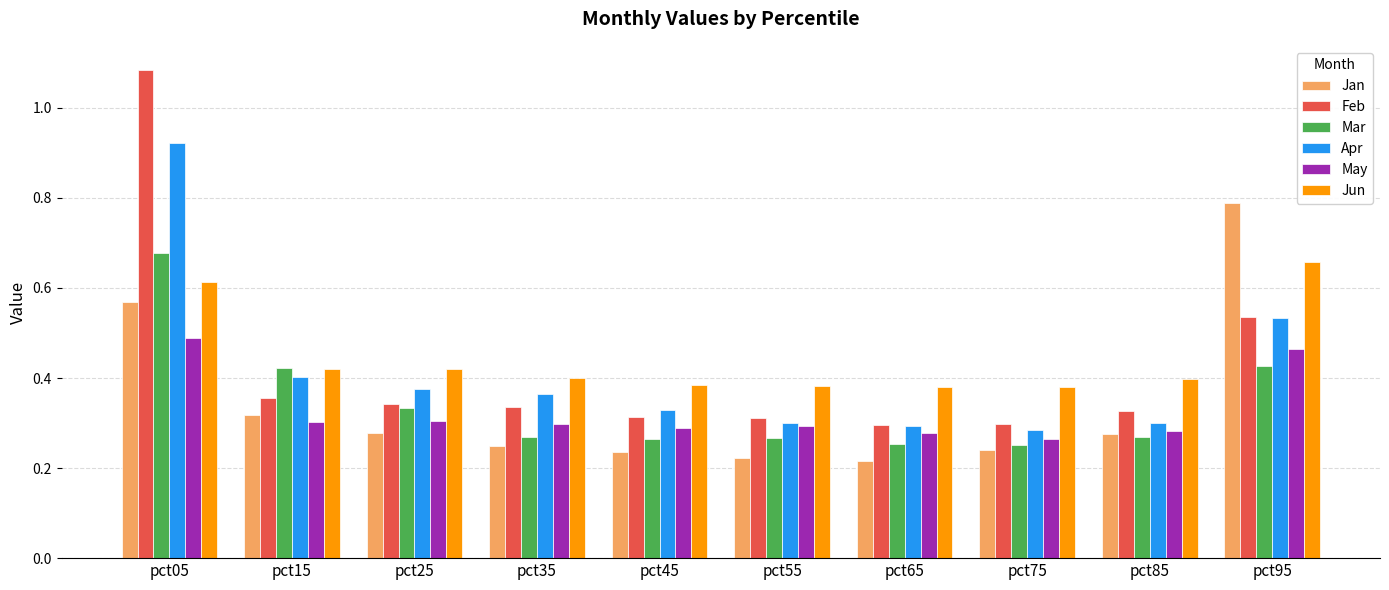

Are the bars horizontal?

No